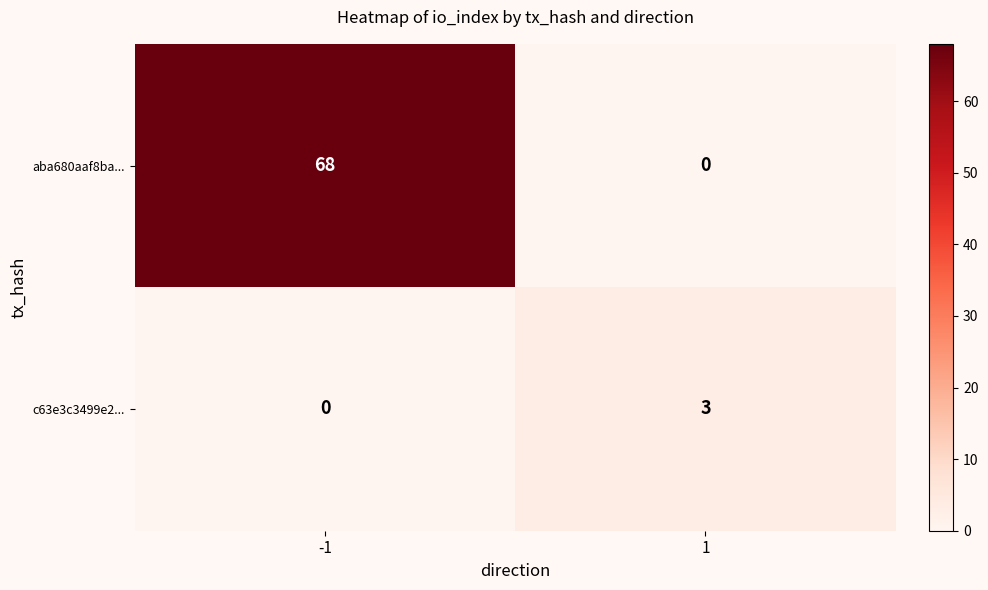

What is the difference between the highest and lowest values at -1?

68